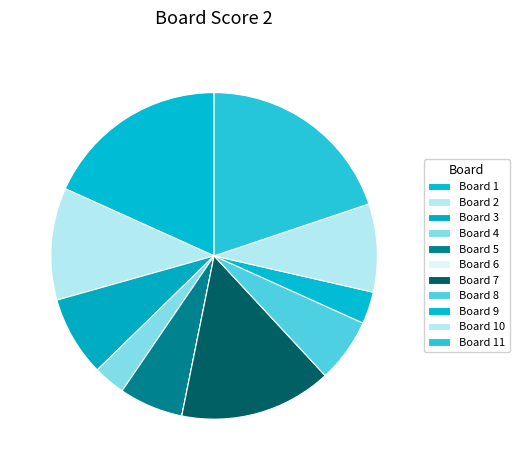

To the nearest percent, what is the difference between the largest and smallest slice percentages?

20%